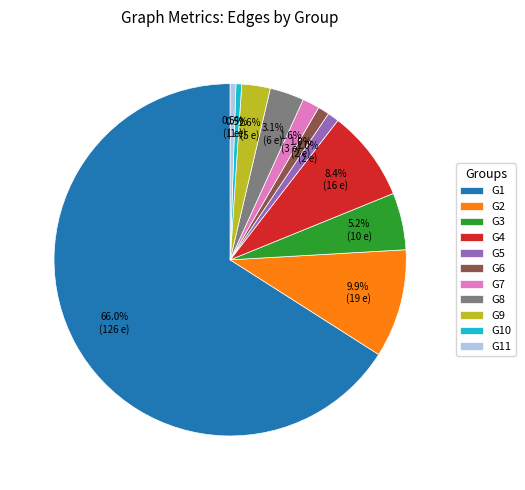

Which category accounts for the majority?

G1